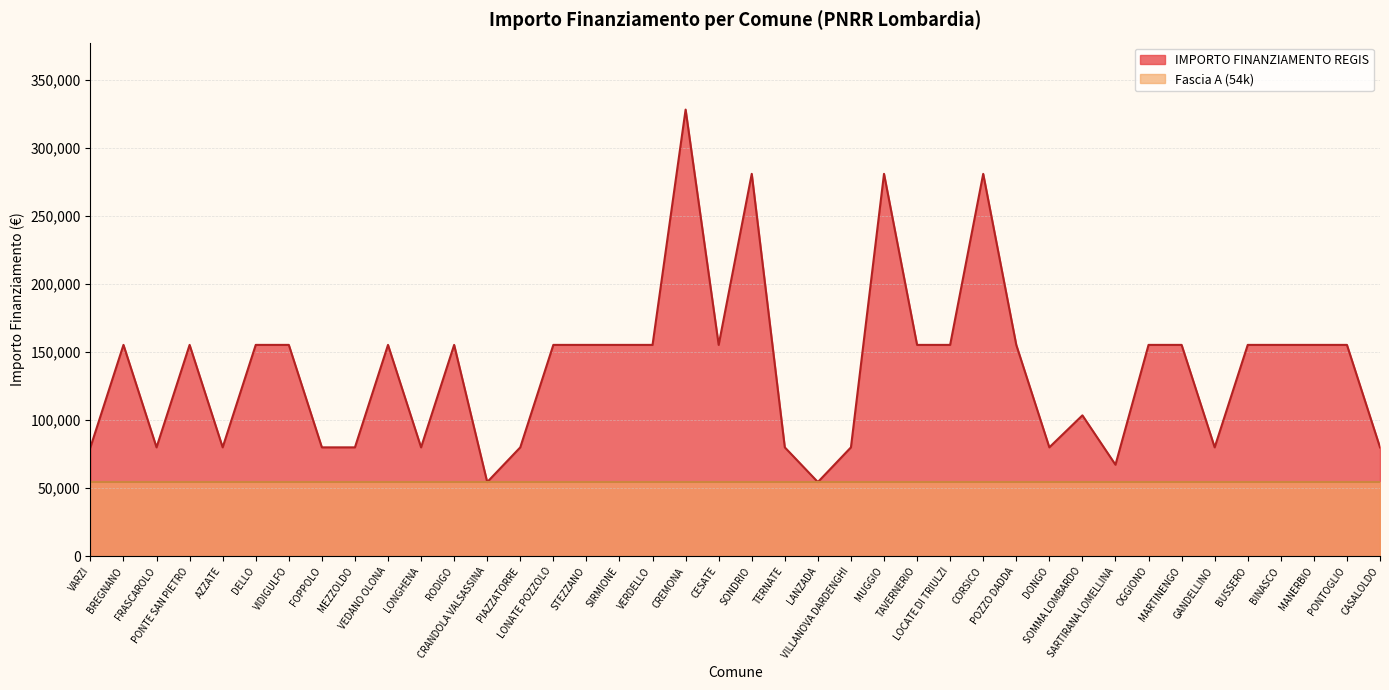

Reading left to right, what are all the values shown in this chart?

VARZI=79922	BREGNANO=155234	FRASCAROLO=79922	PONTE SAN PIETRO=155234	AZZATE=79922	DELLO=155234	VIDIGULFO=155234	FOPPOLO=79922	MEZZOLDO=79922	VEDANO OLONA=155234	LONGHENA=79922	RODIGO=155234	CRANDOLA VALSASSINA=54412	PIAZZATORRE=79922	LONATE POZZOLO=155234	STEZZANO=155234	SIRMIONE=155234	VERDELLO=155234	CREMONA=328160	CESATE=155234	SONDRIO=280932	TERNATE=79922	LANZADA=54412	VILLANOVA DARDENGHI=79922	MUGGIO=280932	TAVERNERIO=155234	LOCATE DI TRIULZI=155234	CORSICO=280932	POZZO DADDA=155234	DONGO=79922	SOMMA LOMBARDO=103444	SARTIRANA LOMELLINA=67167	OGGIONO=155234	MARTINENGO=155234	GANDELLINO=79922	BUSSERO=155234	BINASCO=155234	MANERBIO=155234	PONTOGLIO=155234	CASALOLDO=79922